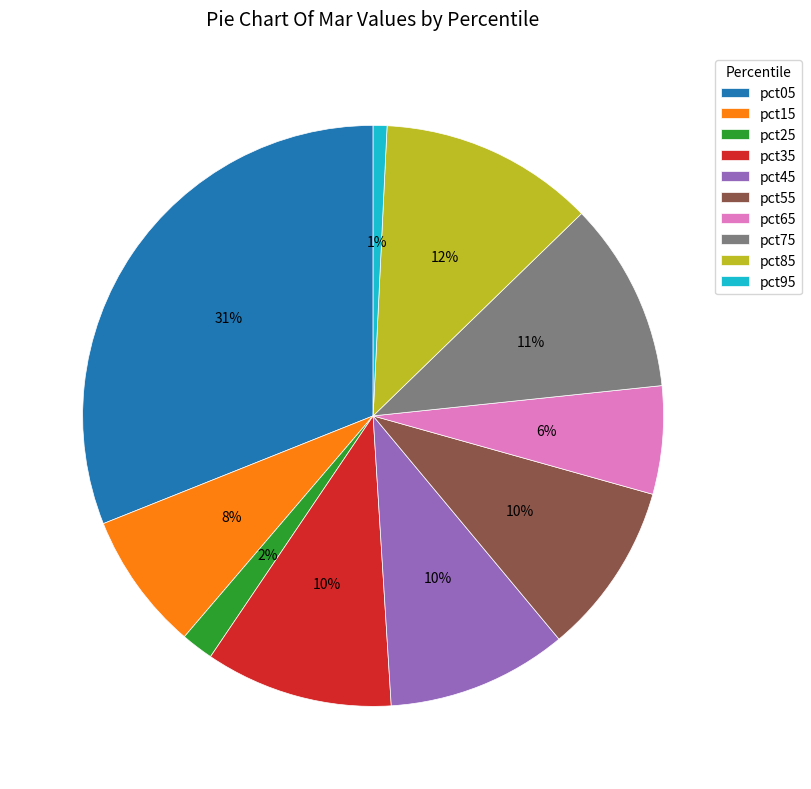

Is pct85 the majority of the pie?

No